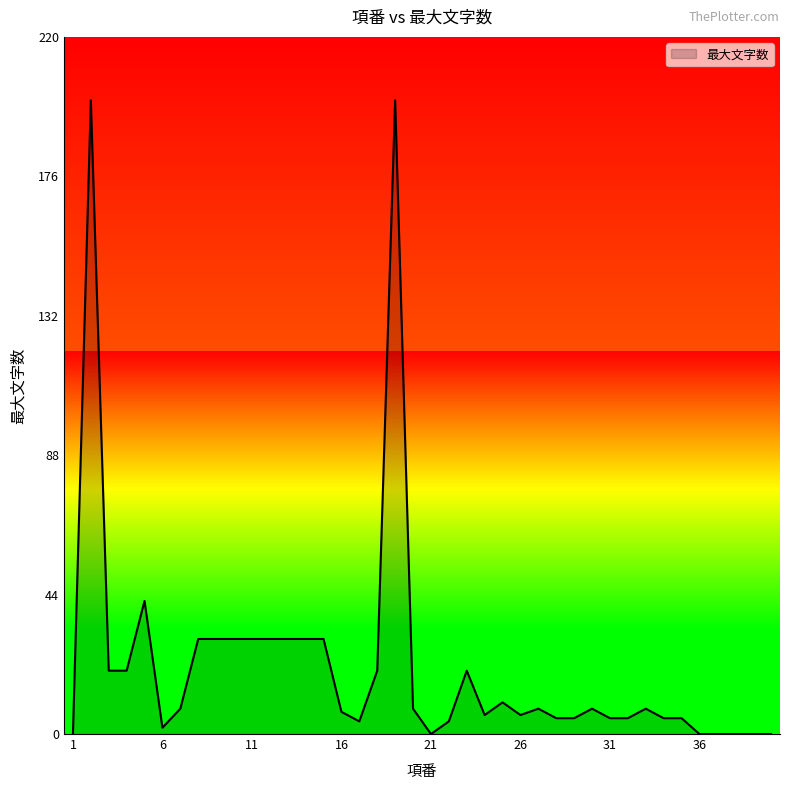

How many values are below 8?

19